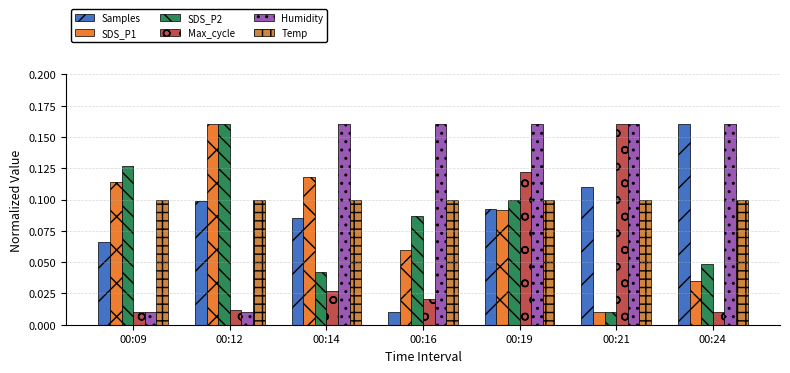

Count the number of data series in this chart.

6